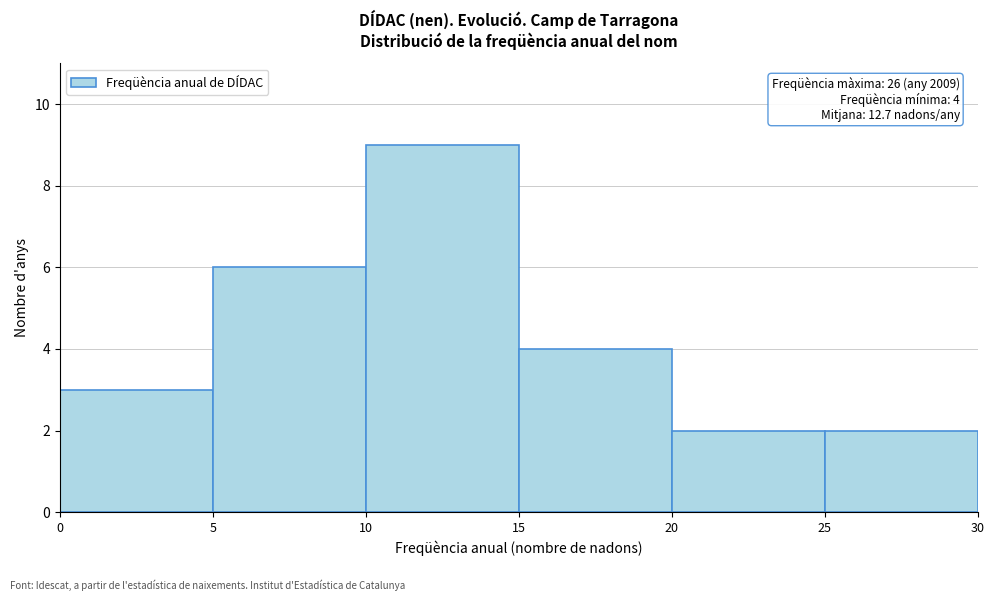

Over which range of the x-axis is the bar tallest?

10 to 15